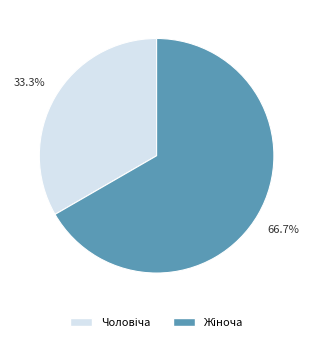

Is there a majority slice in this chart?

Yes